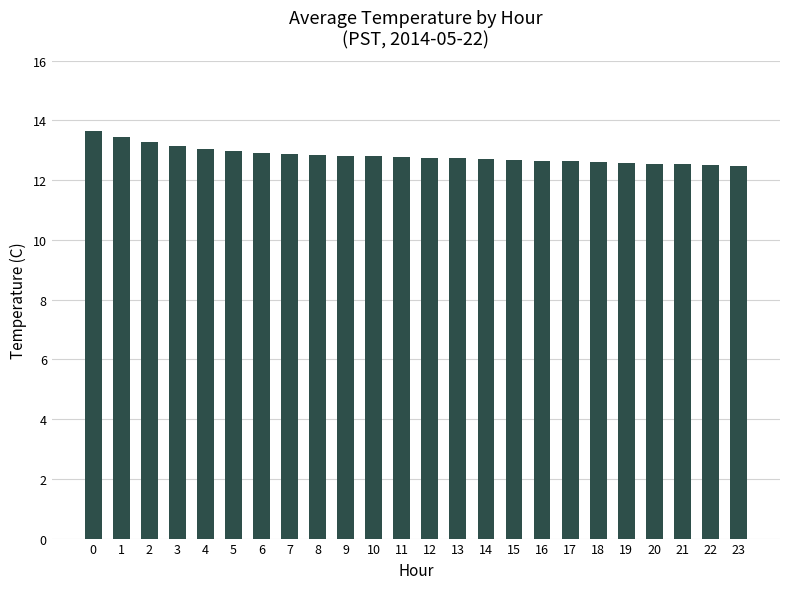

What is the greatest value displayed?

13.6